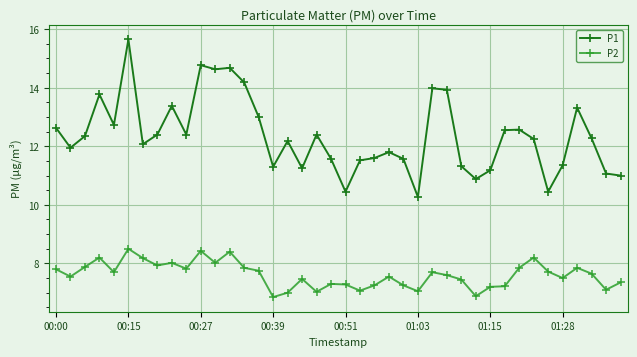

What is the maximum value shown in the chart?

15.7